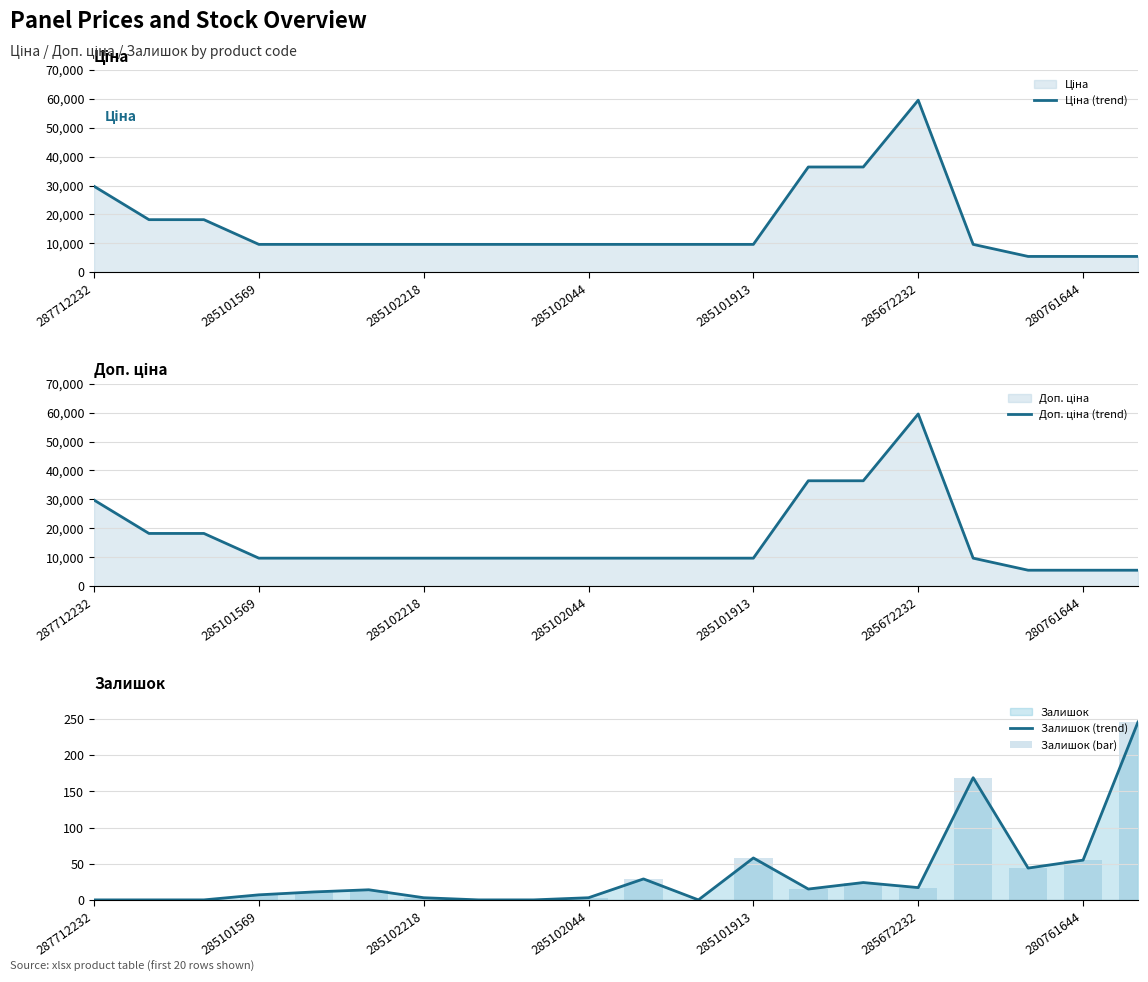

True or false: Залишок (trend) has a value of 0 at 287712232.

True